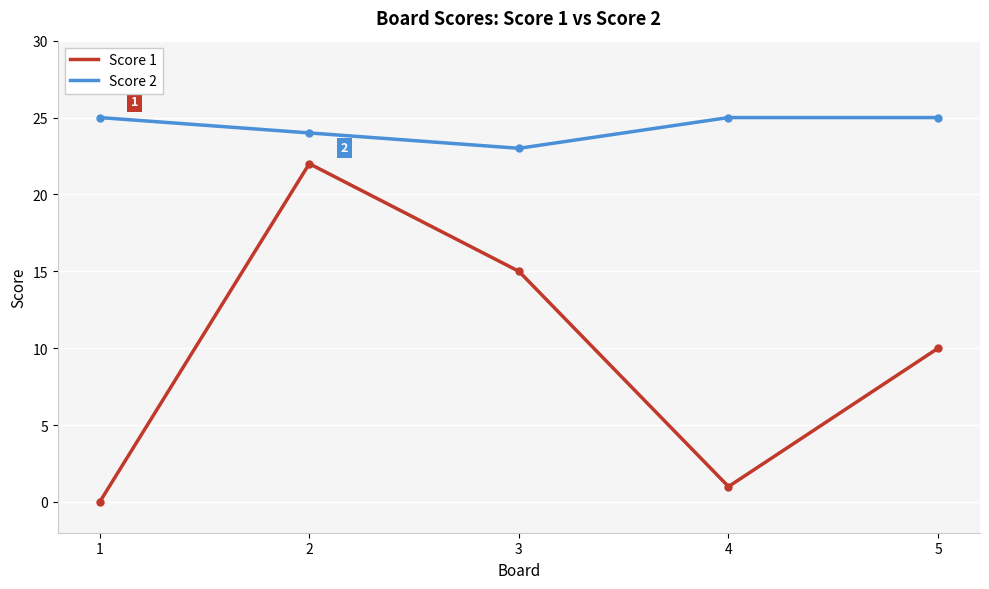

Reading right to left, extract all data points from this chart.

Score 1: 25	25	23	24	25
Score 2: 10	1	15	22	0